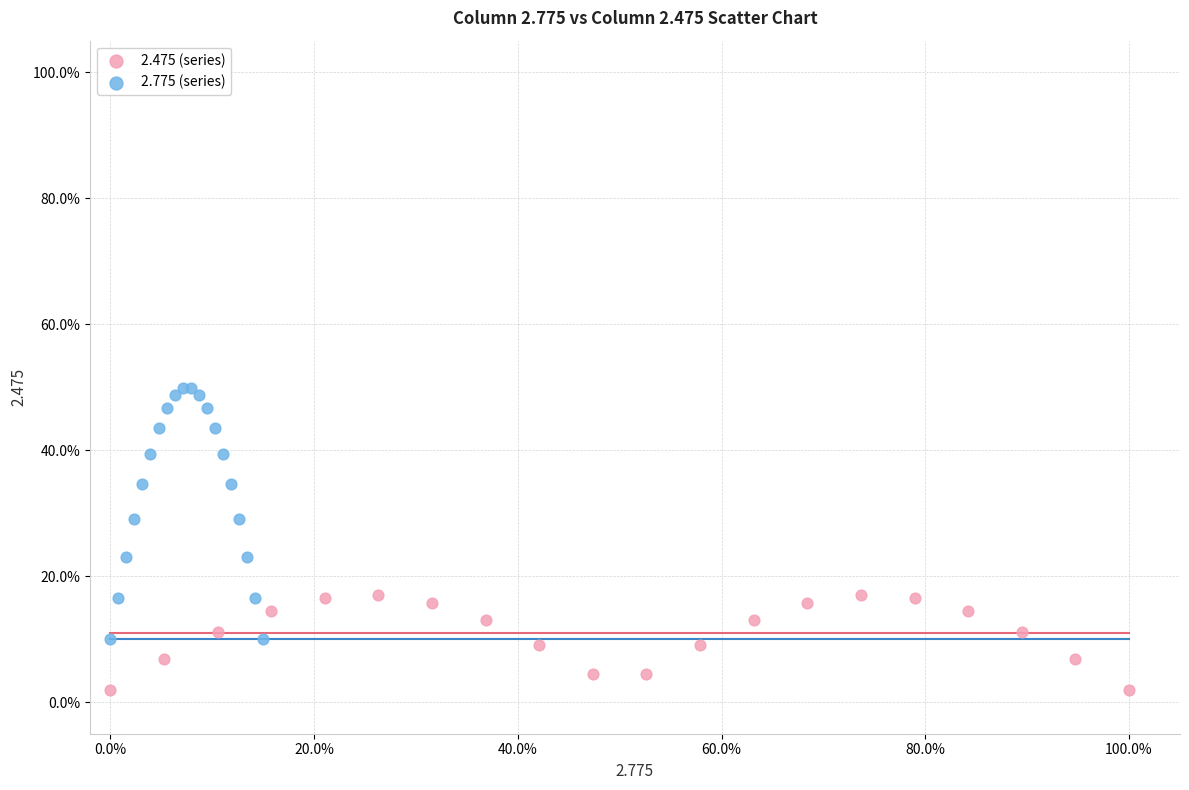

Which series reaches the maximum Y coordinate?

2.775 (series)